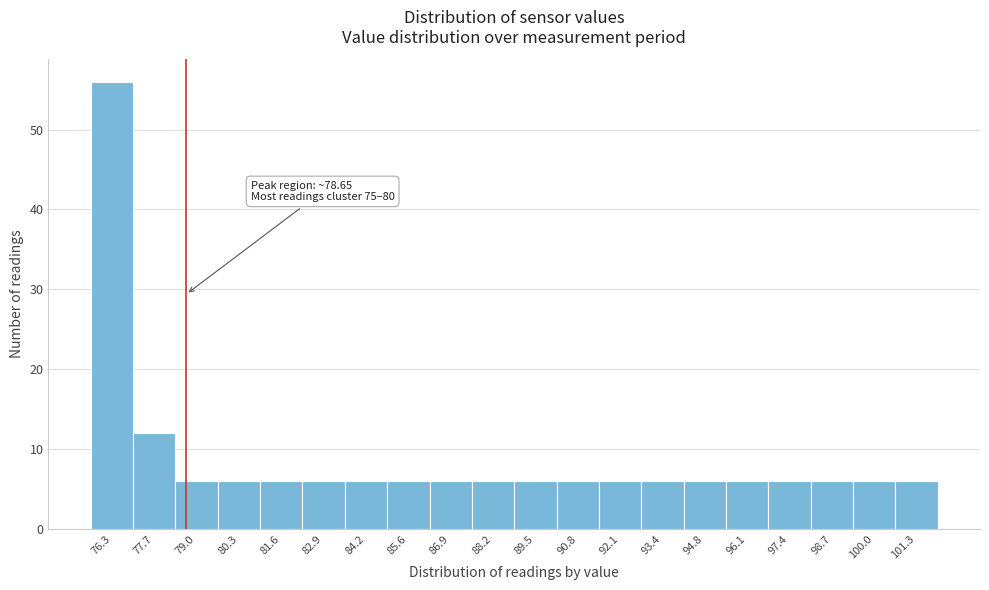

Over which range of the x-axis is the bar tallest?

75.6 to 77.0